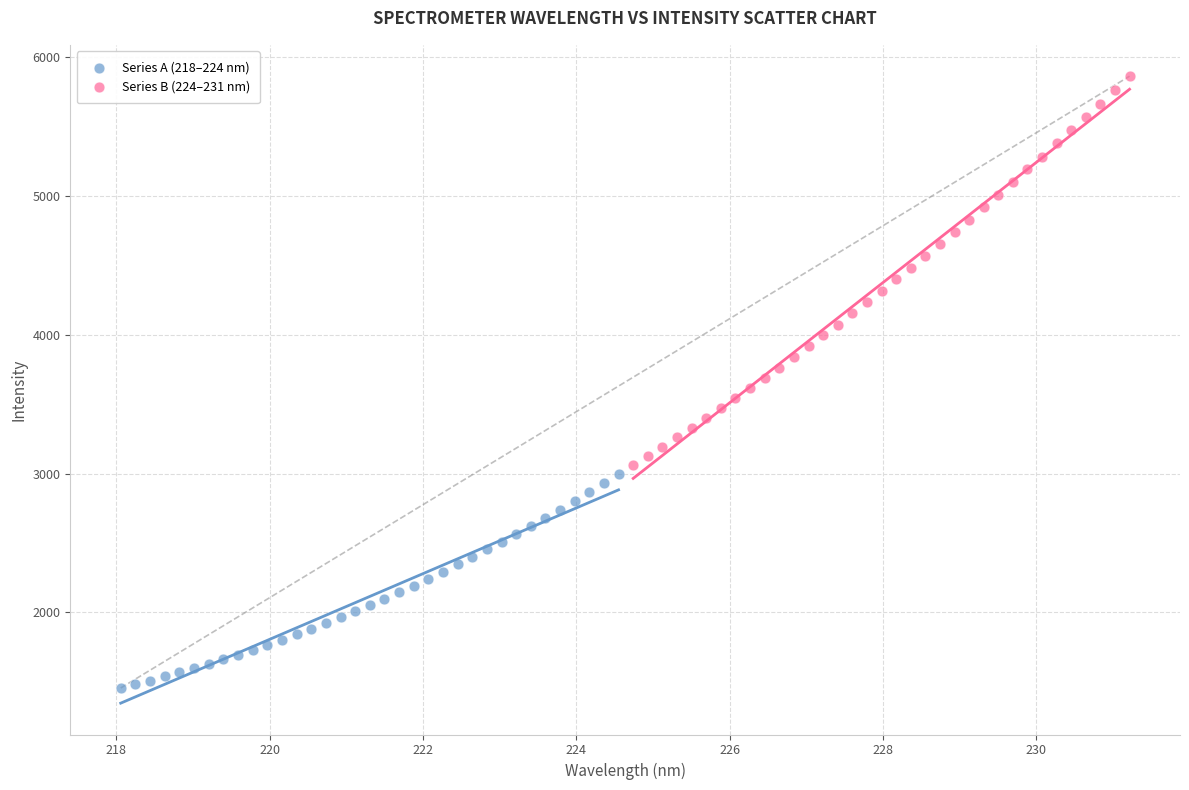

Which series reaches the minimum Y coordinate?

Series A (218–224 nm)